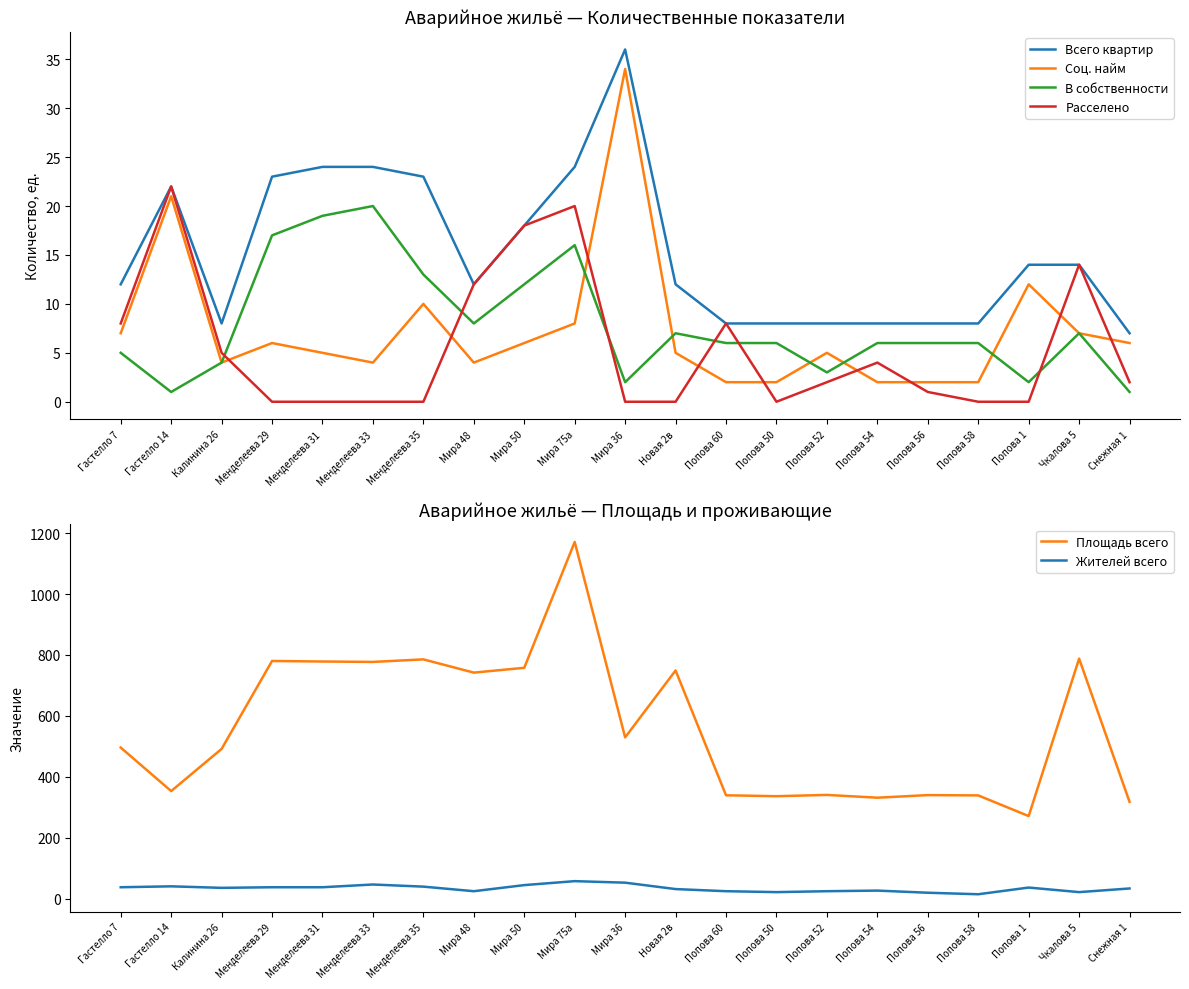

What is the difference between the second highest and minimum values in the В собственности series?

18